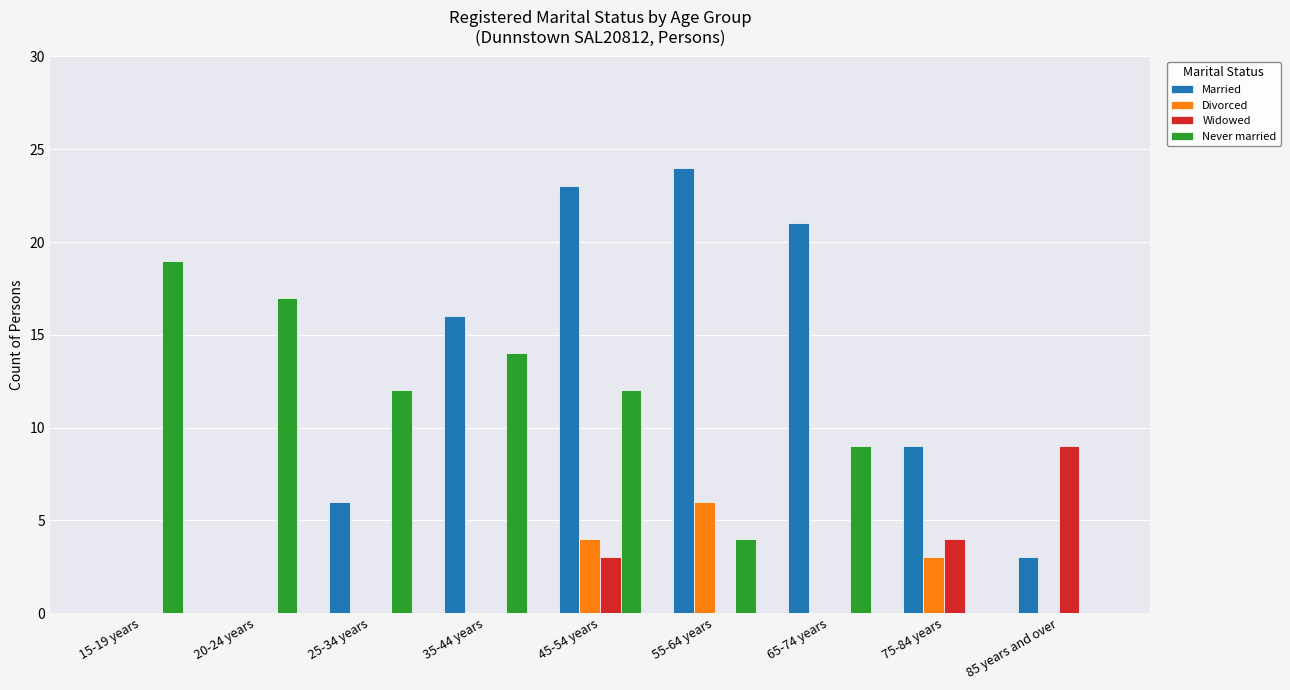

Are the bars grouped side by side (vs. stacked)?

Yes